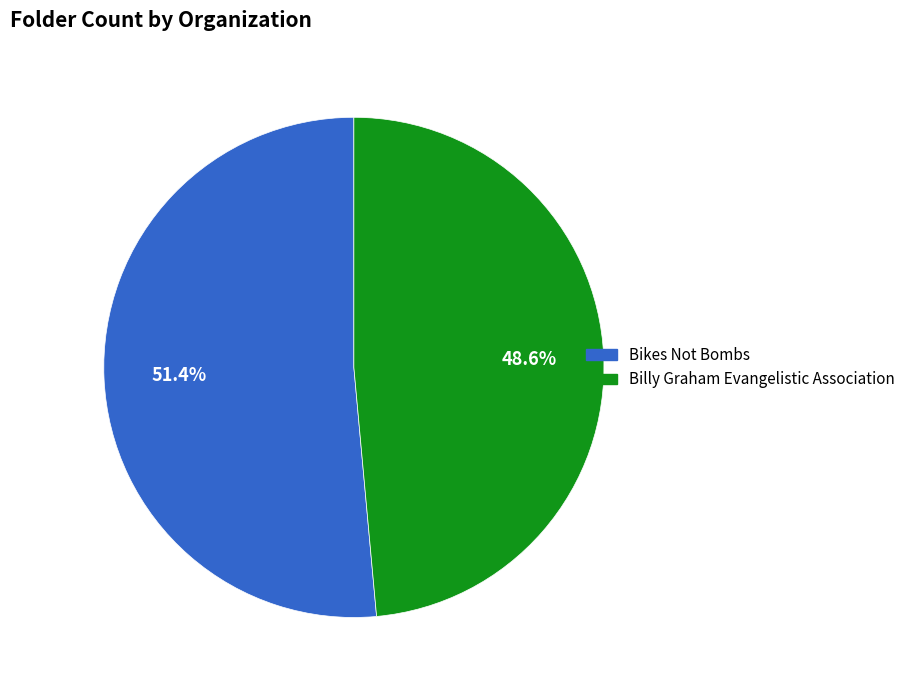

To the nearest percent, what portion does Bikes Not Bombs represent?

51%